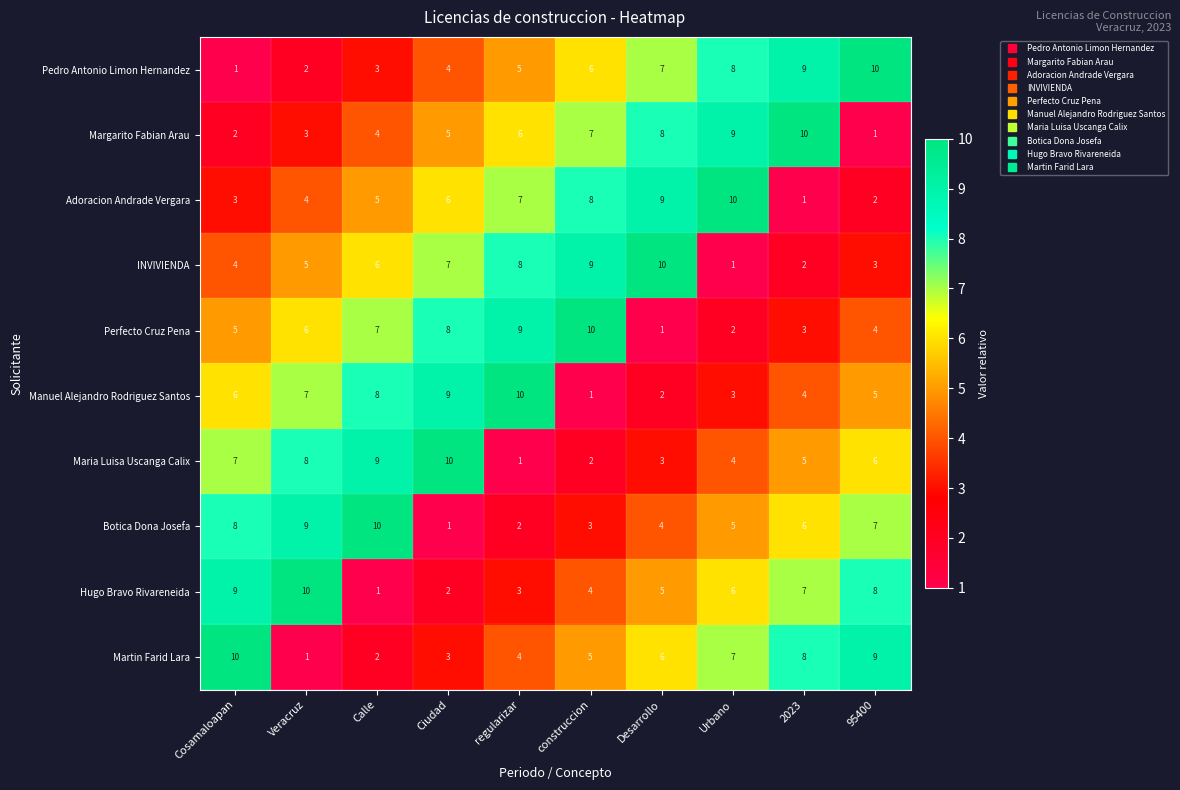

What is the sum of the Manuel Alejandro Rodriguez Santos values at Ciudad and Cosamaloapan?

15